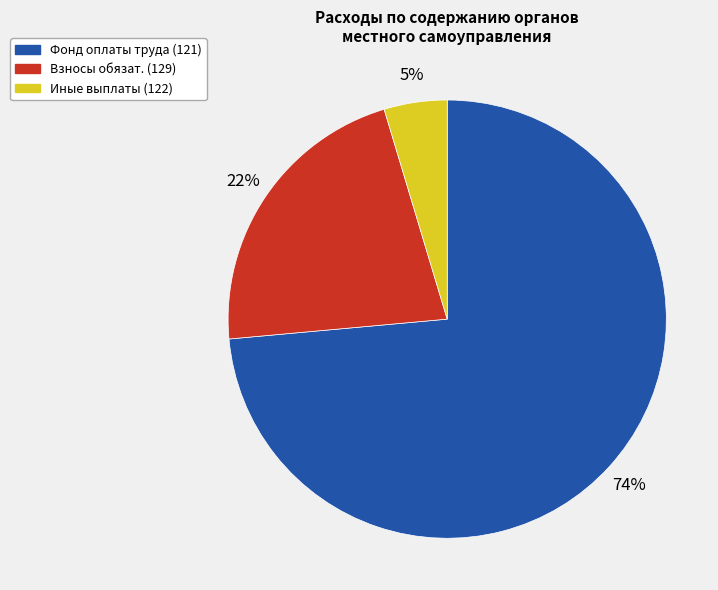

Is there any slice that represents more than half of the pie?

Yes